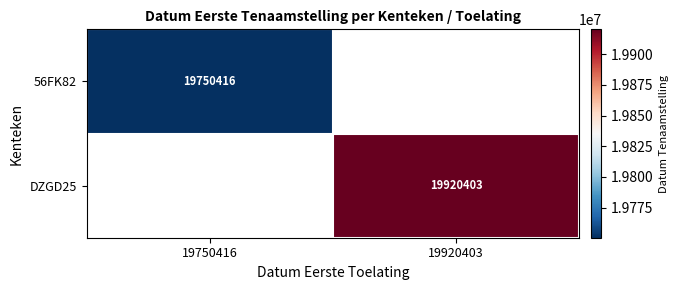

The value of DZGD25 at 19920403 is 8423490. True or false?

False